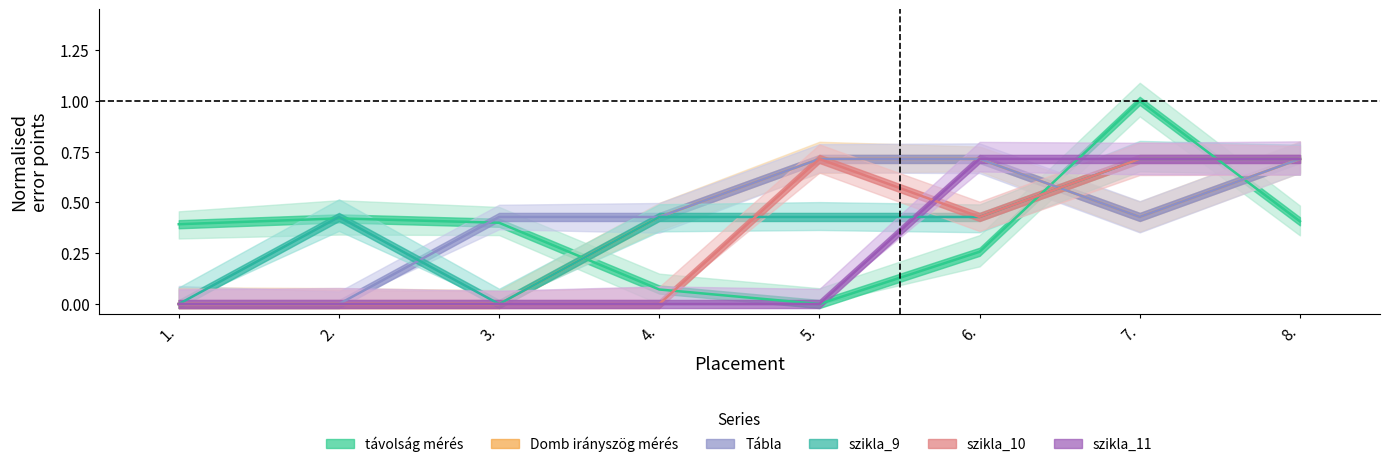

Which series has the widest spread of values?

távolság mérés